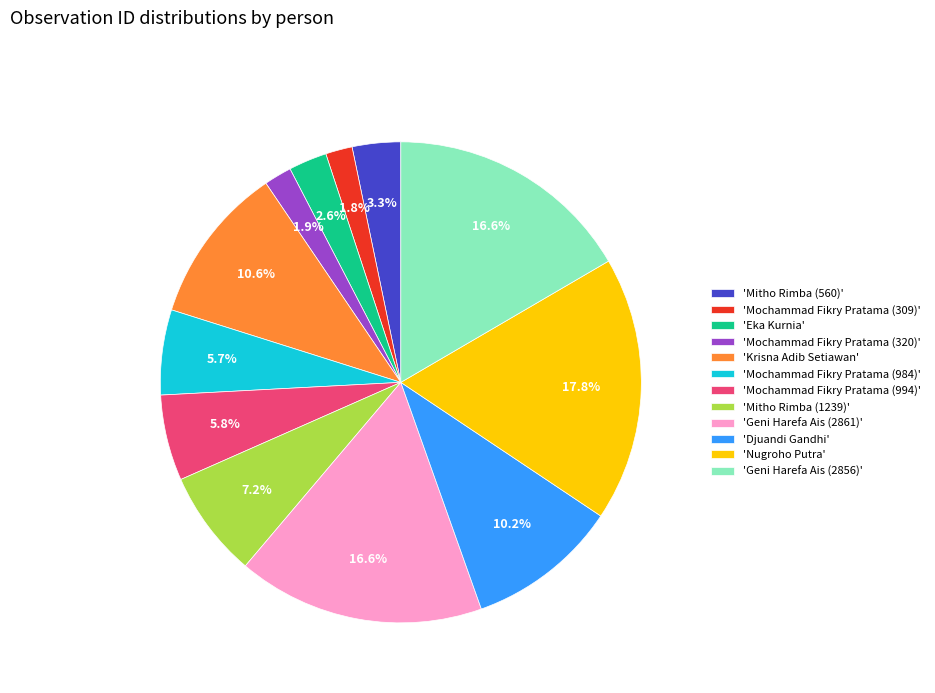

How much of the chart is everything except 'Mochammad Fikry Pratama (984)'?

94.3%